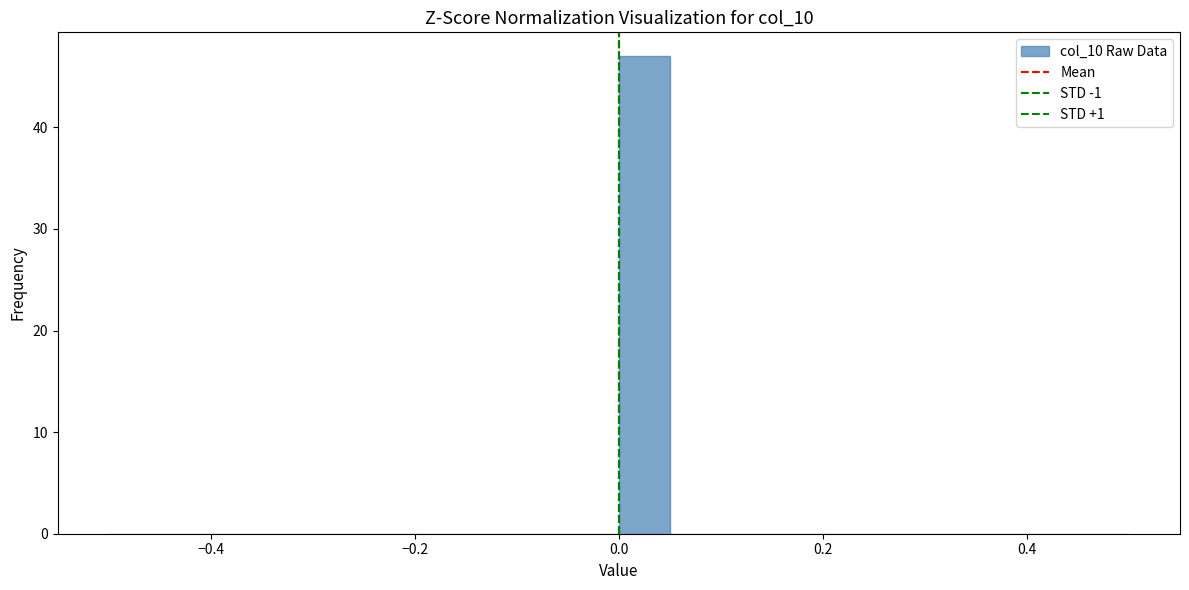

Read against the x-axis, roughly where is the centre of the tallest bar?

0.02